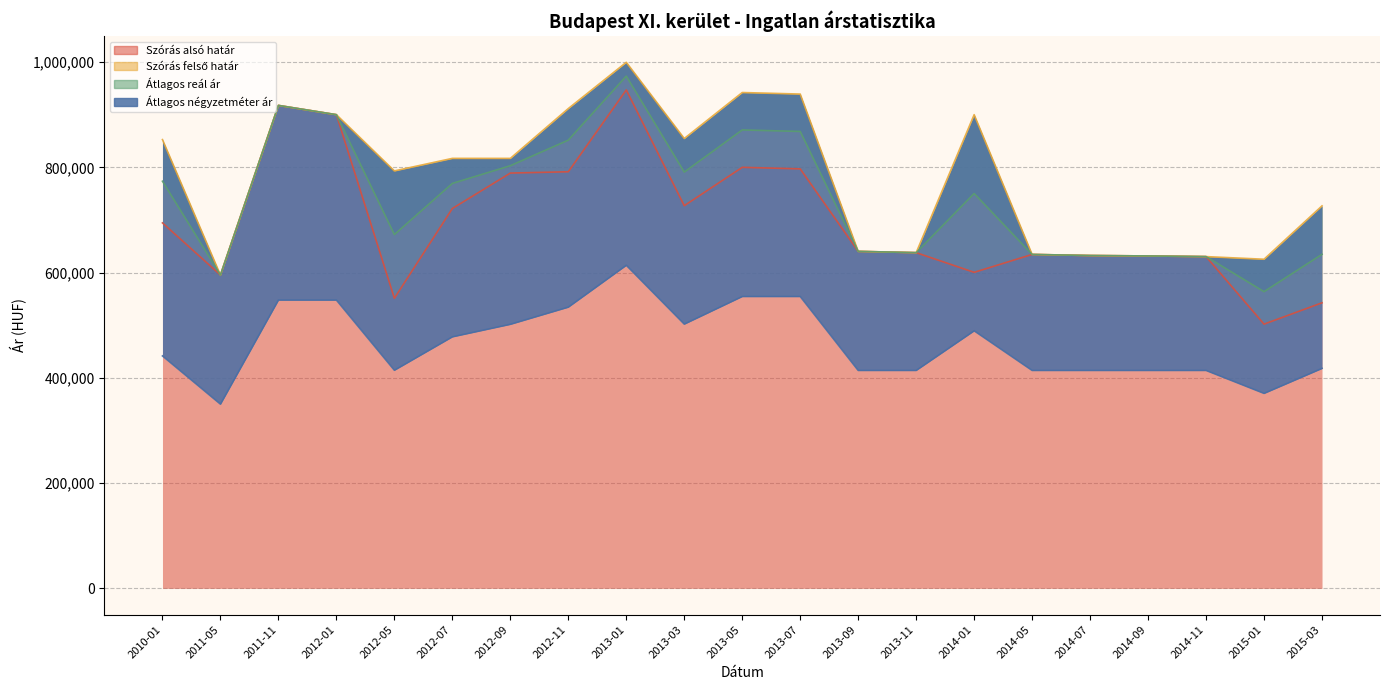

At which category is the sum across all series the highest?

2013-01